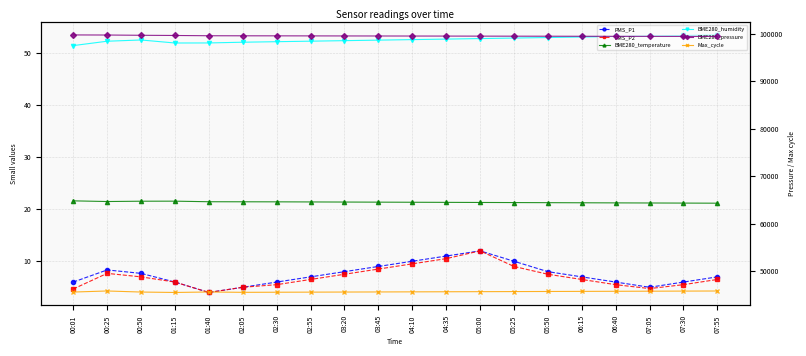

In Max_cycle, how many points are higher than both neighbors (excluding endpoints)?

2